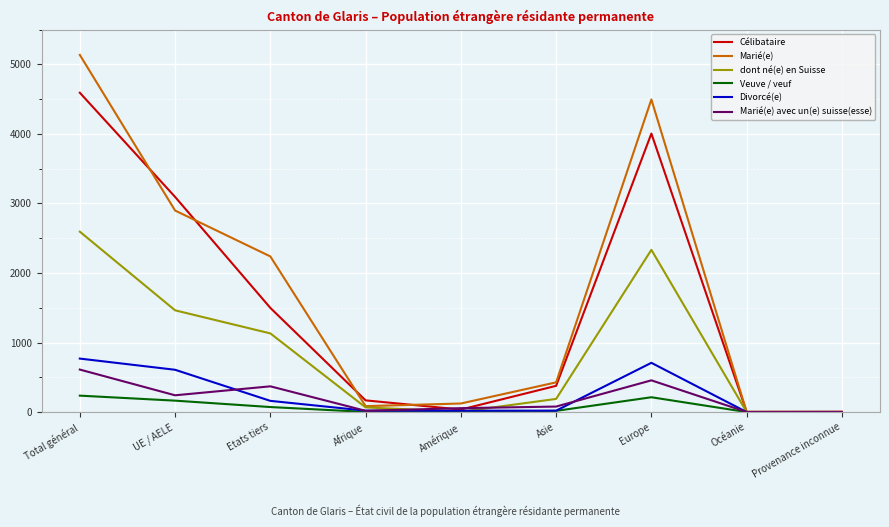

What is the spread (max minus min) of values at UE / AELE?

2930